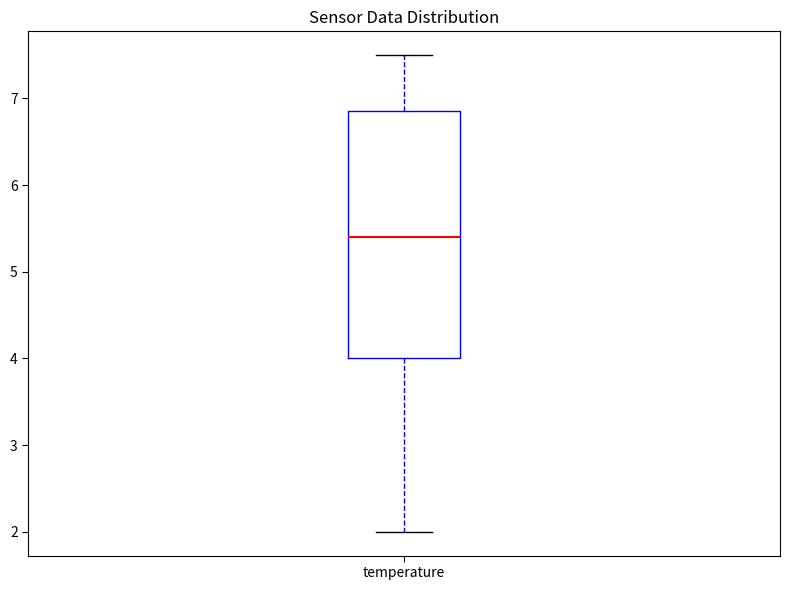

Transcribe this box plot: give where the median line is, the range the box spans, and where the two whiskers end, as read against the y-axis. The values are not printed on the chart, so give them approximately, as read against the axis.

median 5.4, box 4.0 to 6.9, whiskers 2.0 to 7.5